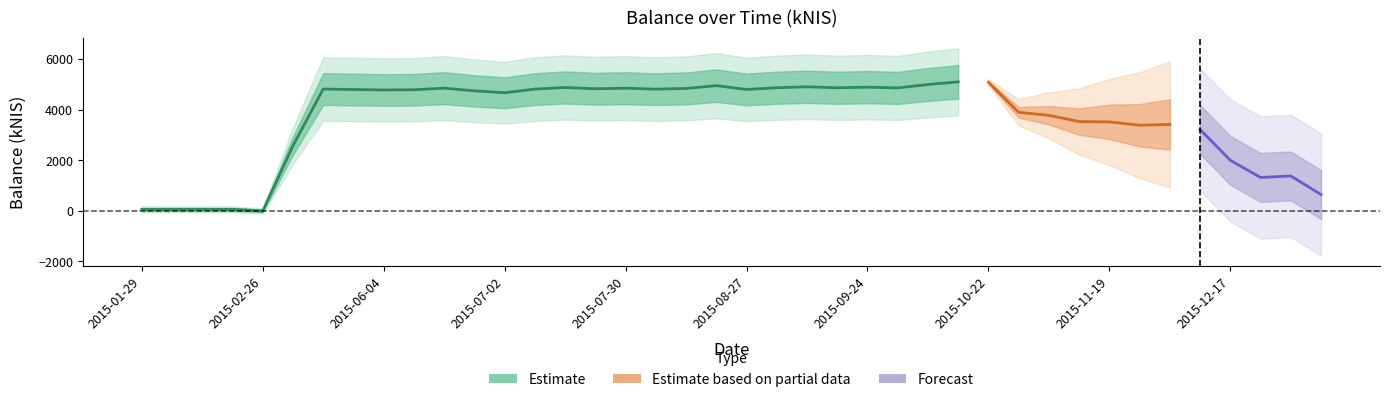

At which category does the data reach its first local peak?

2015-02-19